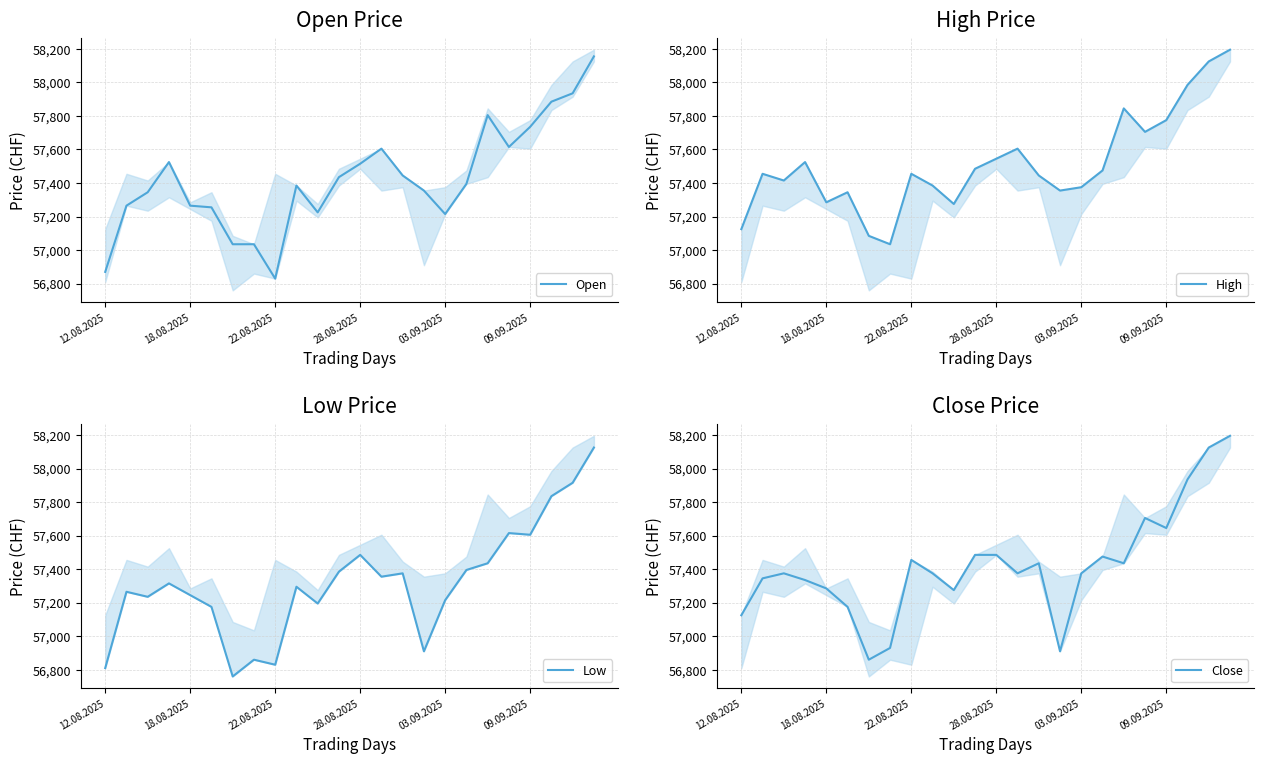

What is the smallest value displayed?

56760